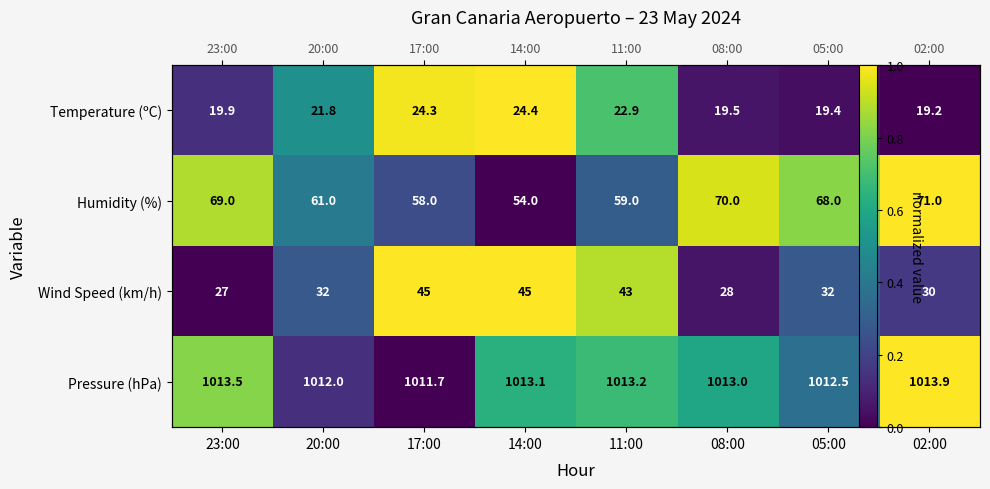

Which category has the highest value in the Pressure (hPa) series?

02:00